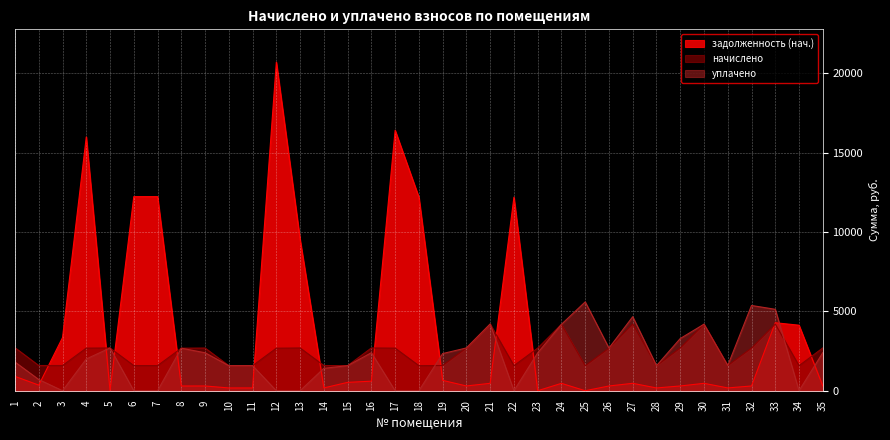

Which category has the lowest value across all series?

5